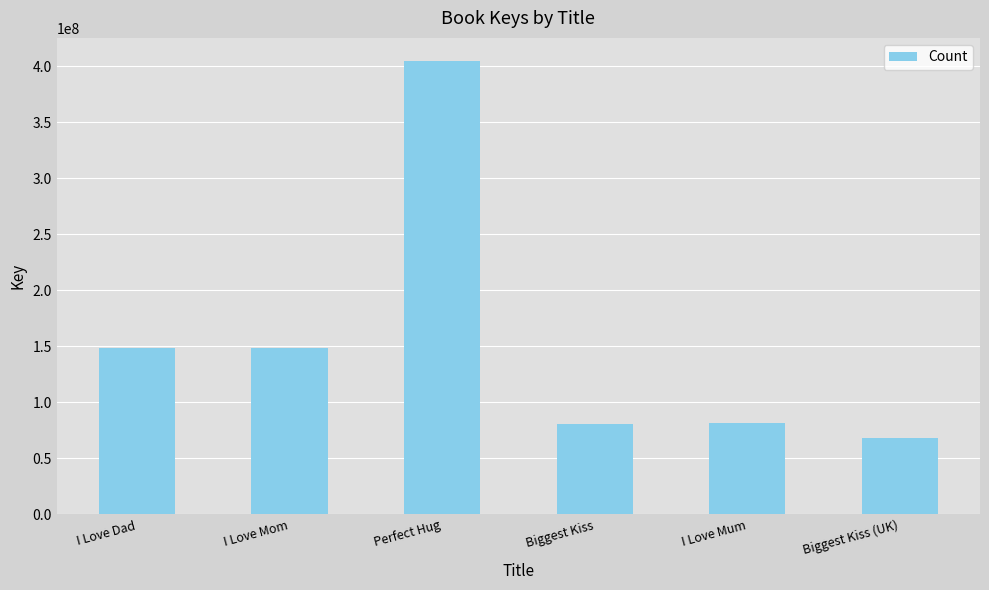

What is the value of the 1st bar from the left?

148071036